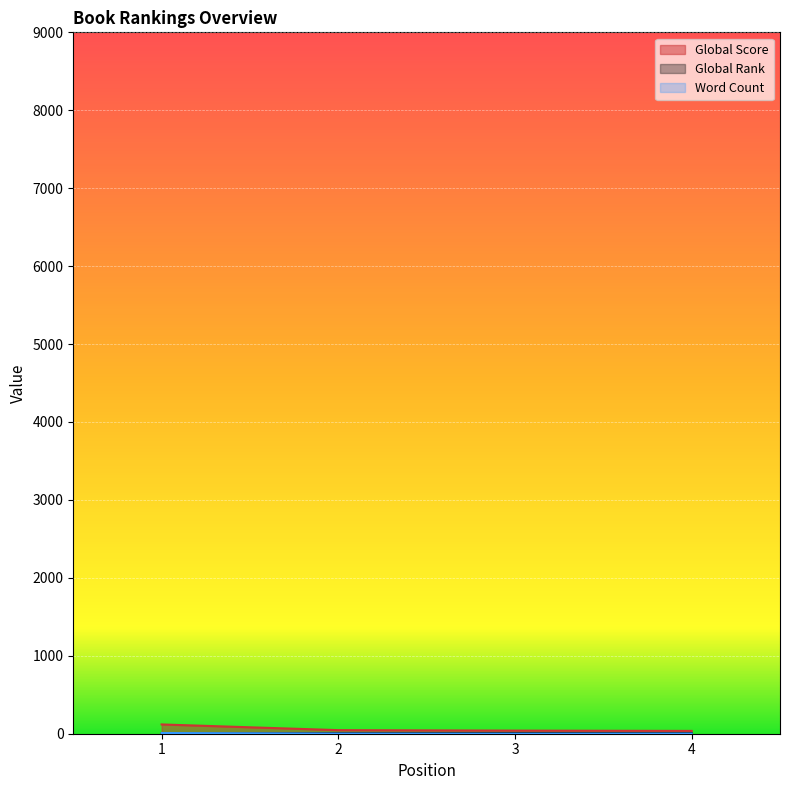

What are all the series names shown in the legend?

Global Rank, Global Score, Word Count